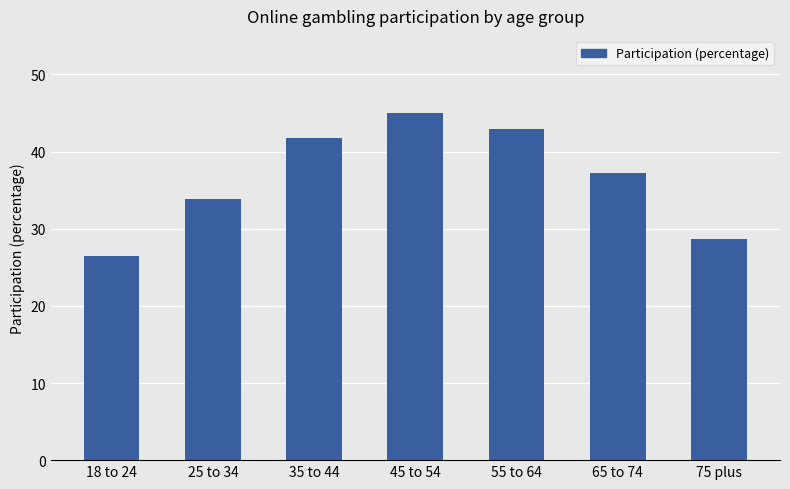

Is it true that the value at 18 to 24 is 0.2?

False